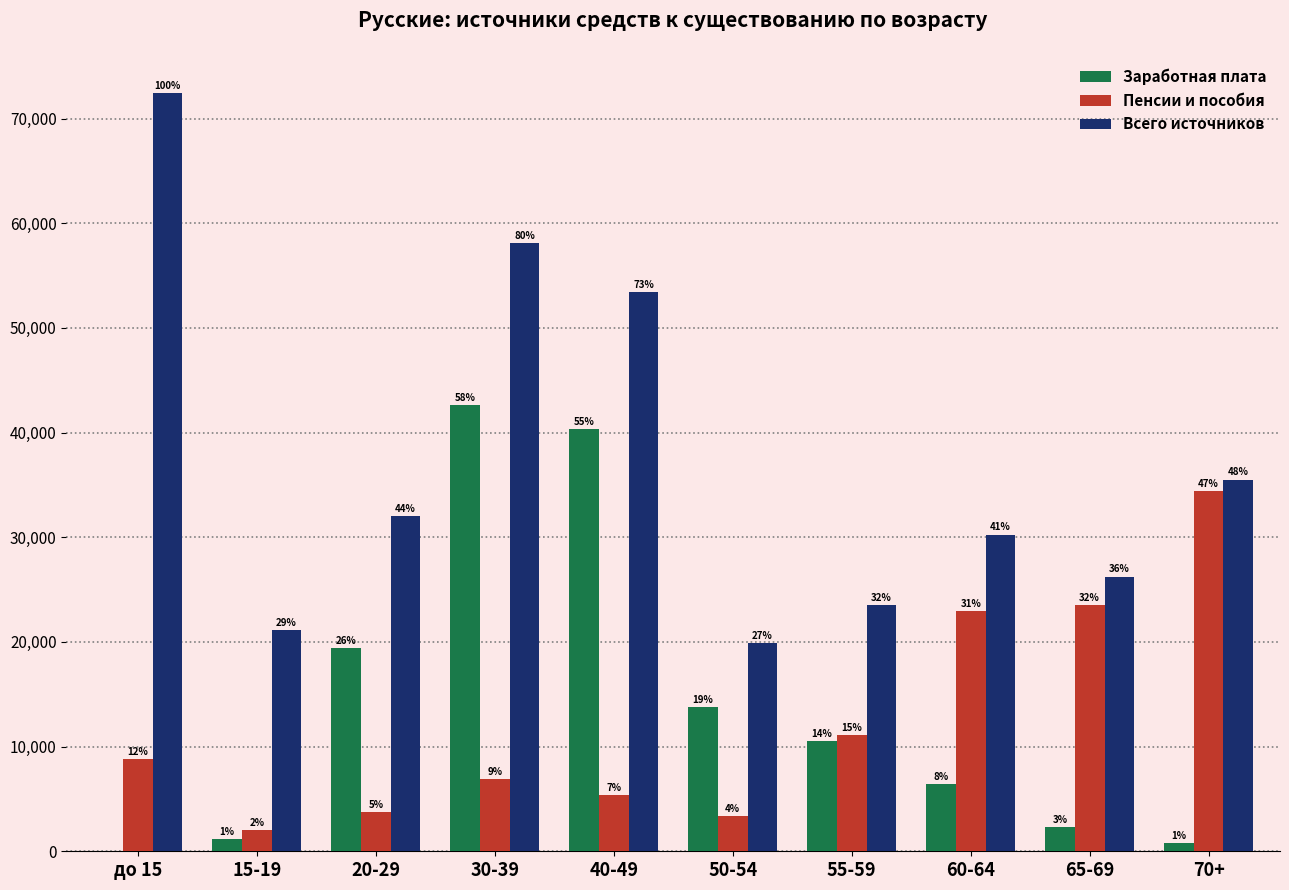

Does the chart contain stacked bars?

No